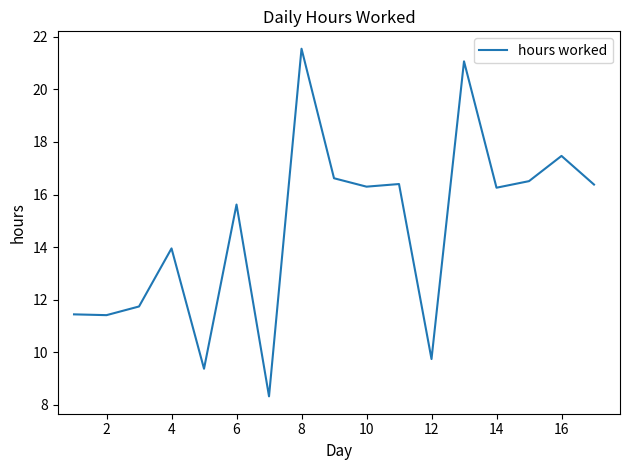

What is the maximum value shown in the chart?

21.6